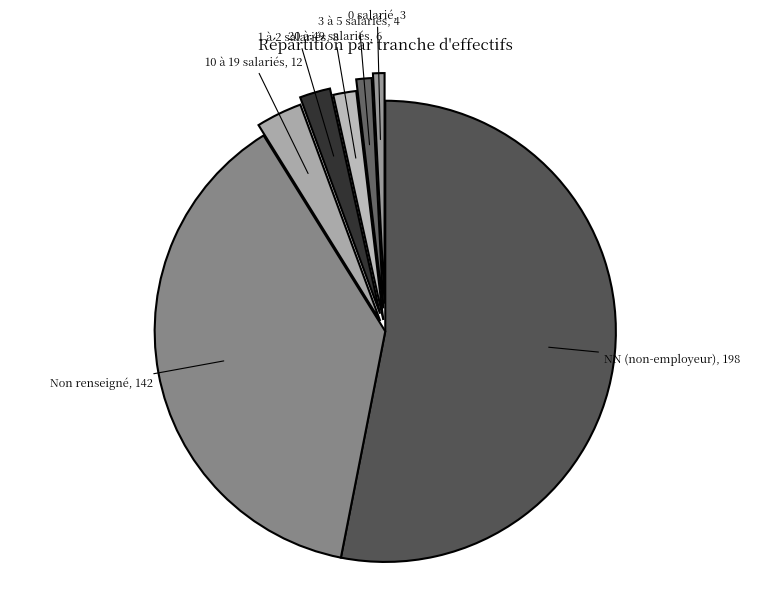

The 10 à 19 salariés slice represents 3% of the pie. True or false?

True